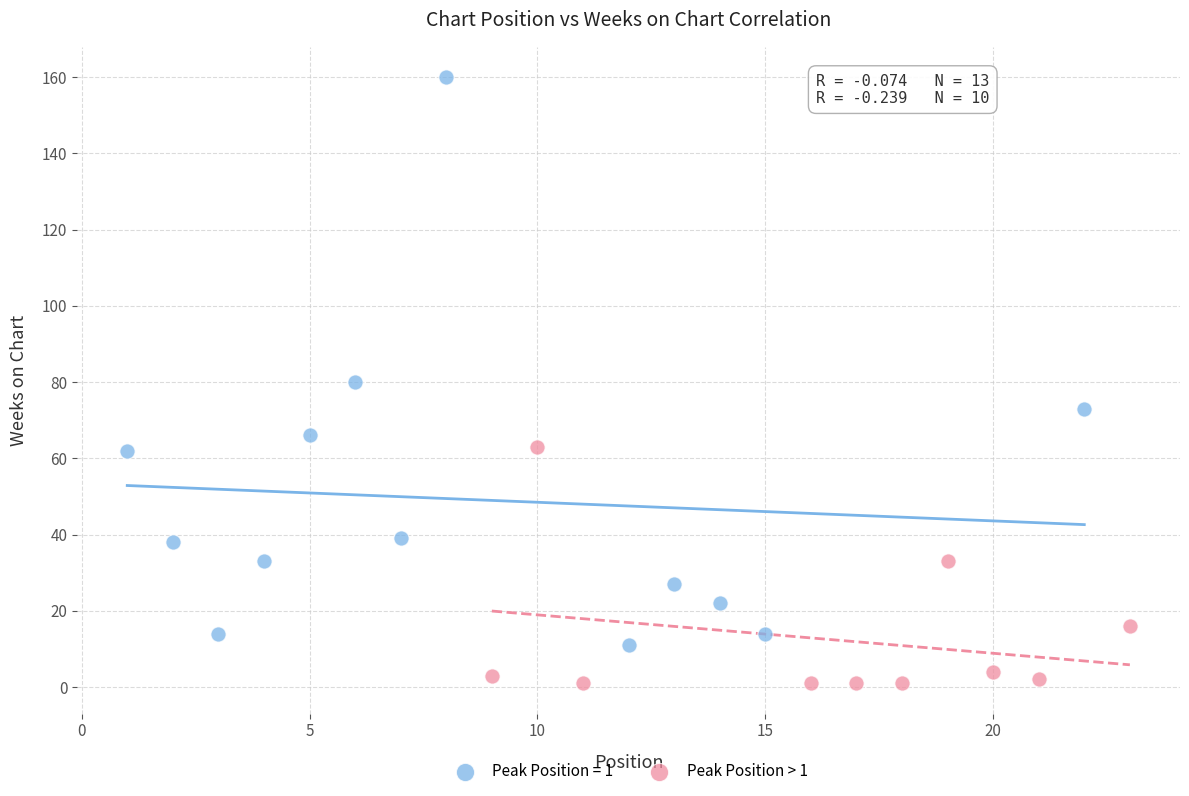

Which series reaches the maximum Y coordinate?

Peak Position = 1